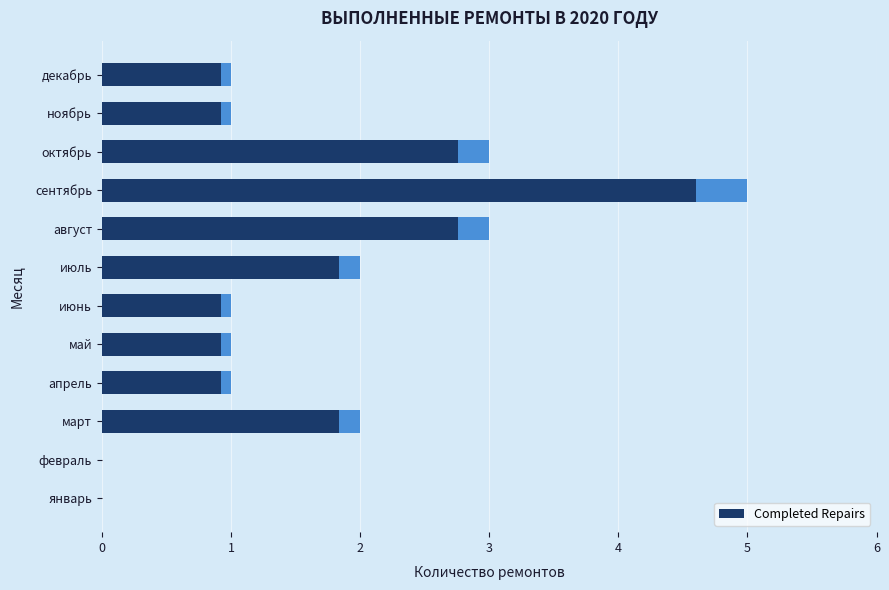

What is the sum of all values?

20